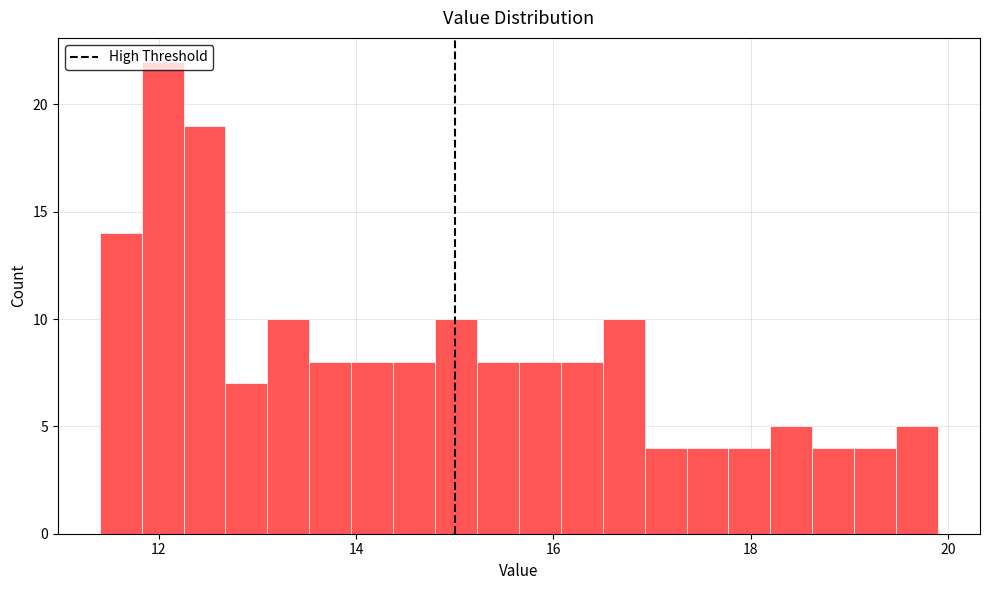

Read against the x-axis, roughly where is the centre of the tallest bar?

12.0